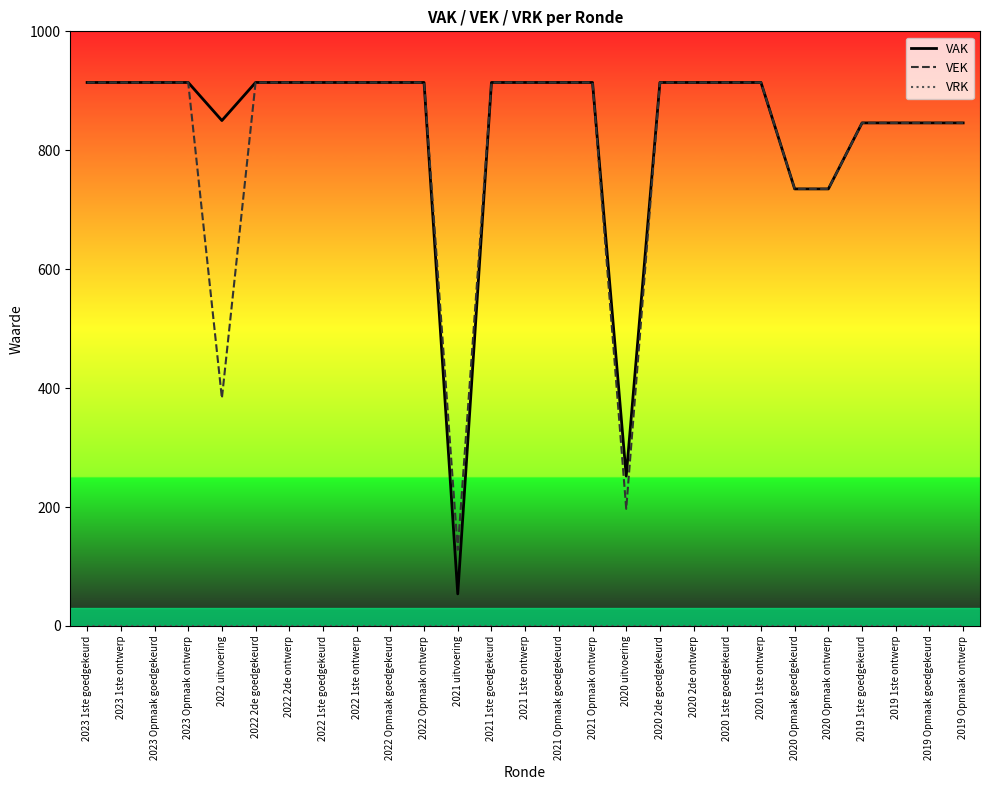

What is the sum of the VAK values at 2020 2de goedgekeurd and 2021 1ste goedgekeurd?

1828